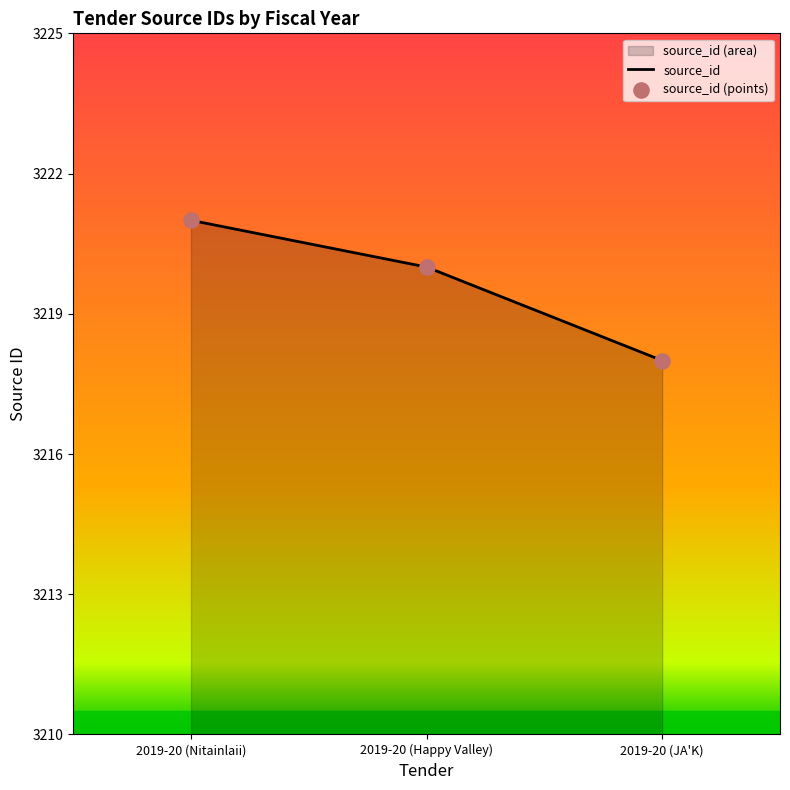

Which series reaches the maximum Y coordinate?

source_id